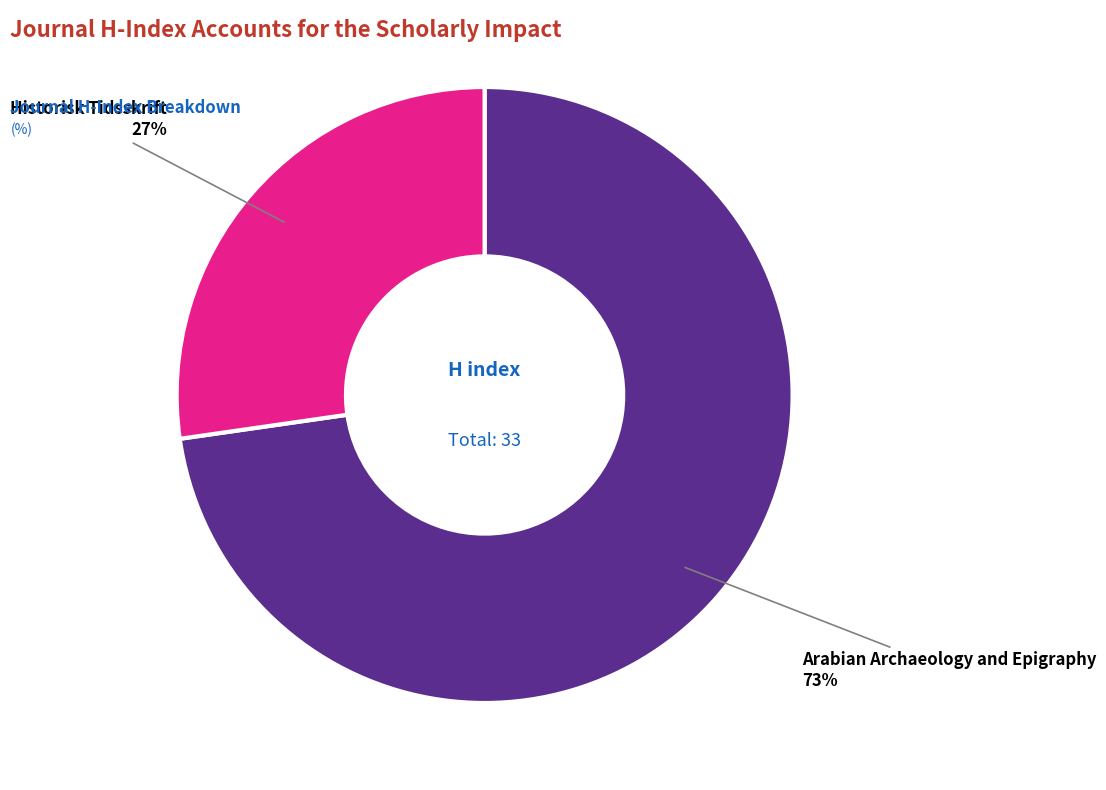

To the nearest percent, what is the combined percentage of Historisk Tidsskrift and Arabian Archaeology and Epigraphy?

100%